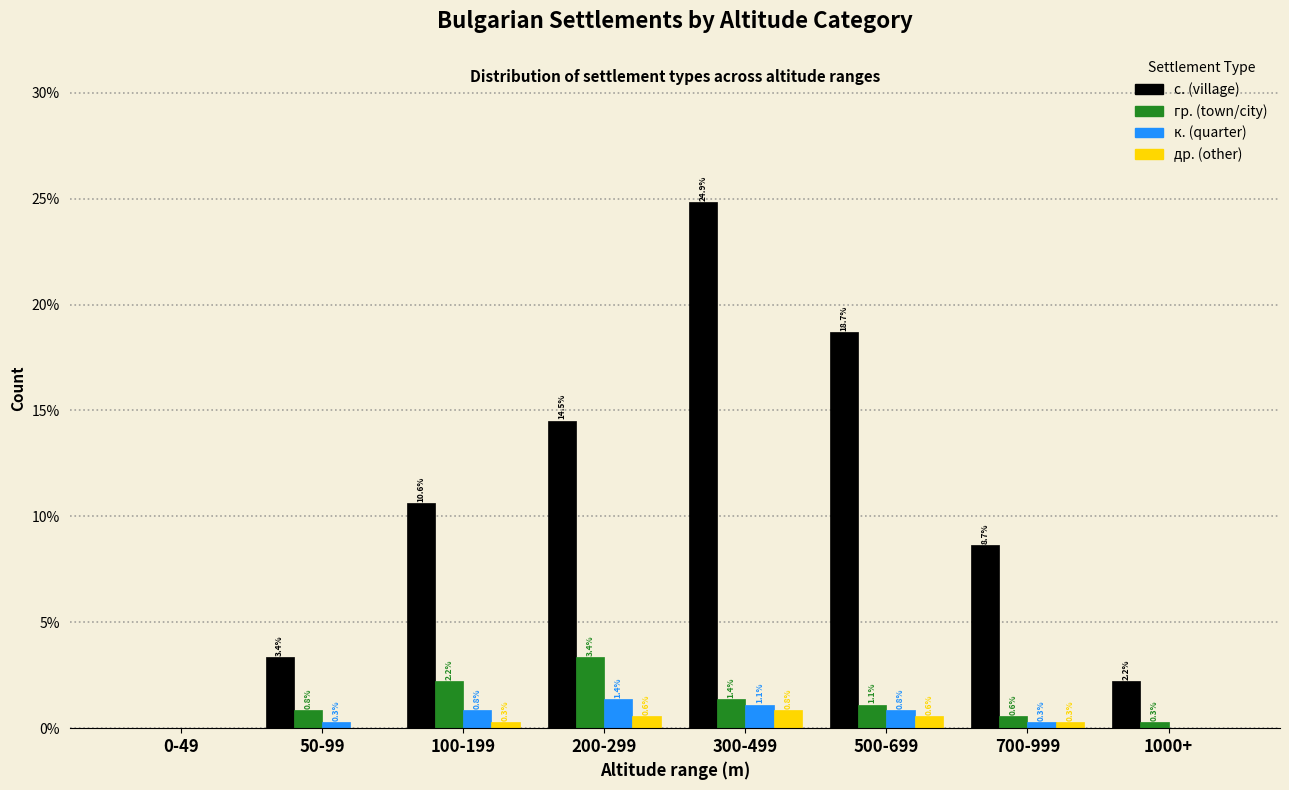

Reading left to right, transcribe all the data shown in this chart.

с. (village): 0-49=0.0	50-99=3.4	100-199=10.6	200-299=14.5	300-499=24.9	500-699=18.7	700-999=8.7	1000+=2.2
гр. (town/city): 0-49=0.0	50-99=0.8	100-199=2.2	200-299=3.4	300-499=1.4	500-699=1.1	700-999=0.6	1000+=0.3
к. (quarter): 0-49=0.0	50-99=0.3	100-199=0.8	200-299=1.4	300-499=1.1	500-699=0.8	700-999=0.3	1000+=0.0
др. (other): 0-49=0.0	50-99=0.0	100-199=0.3	200-299=0.6	300-499=0.8	500-699=0.6	700-999=0.3	1000+=0.0